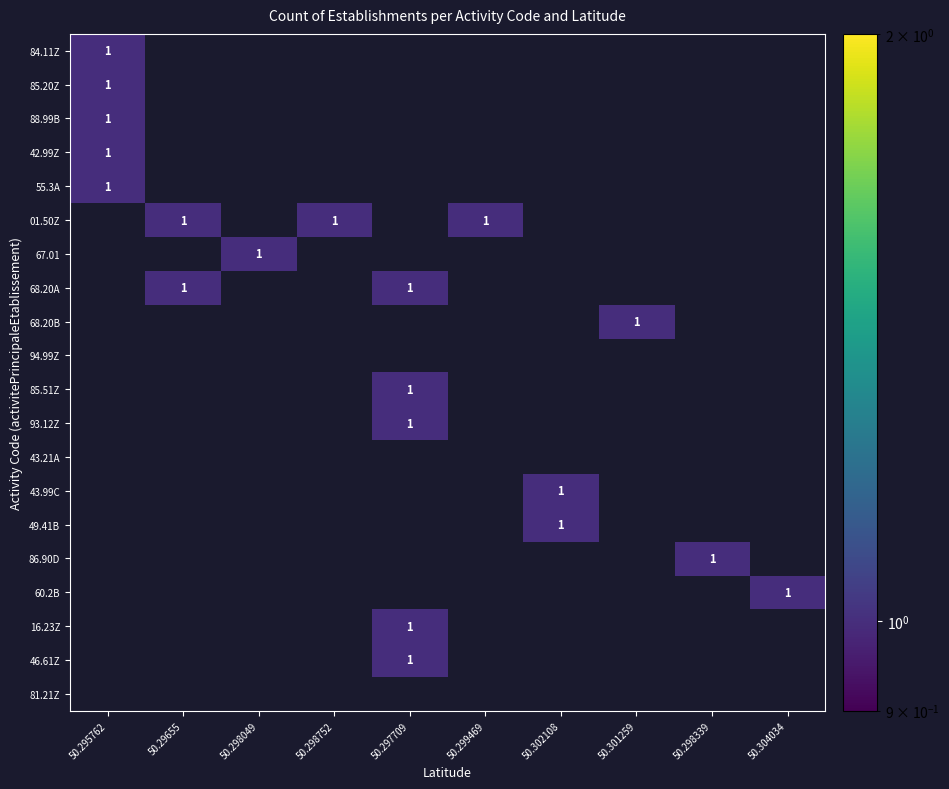

Rank the categories by 85.51Z value from lowest to highest.

50.295762, 50.29655, 50.298049, 50.298752, 50.299469, 50.302108, 50.301259, 50.298339, 50.304034, 50.297709